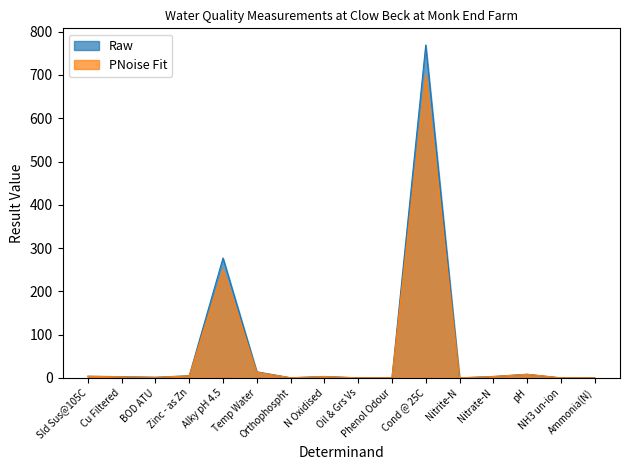

What is the difference between the second highest and second lowest values in the Raw series?

277.0